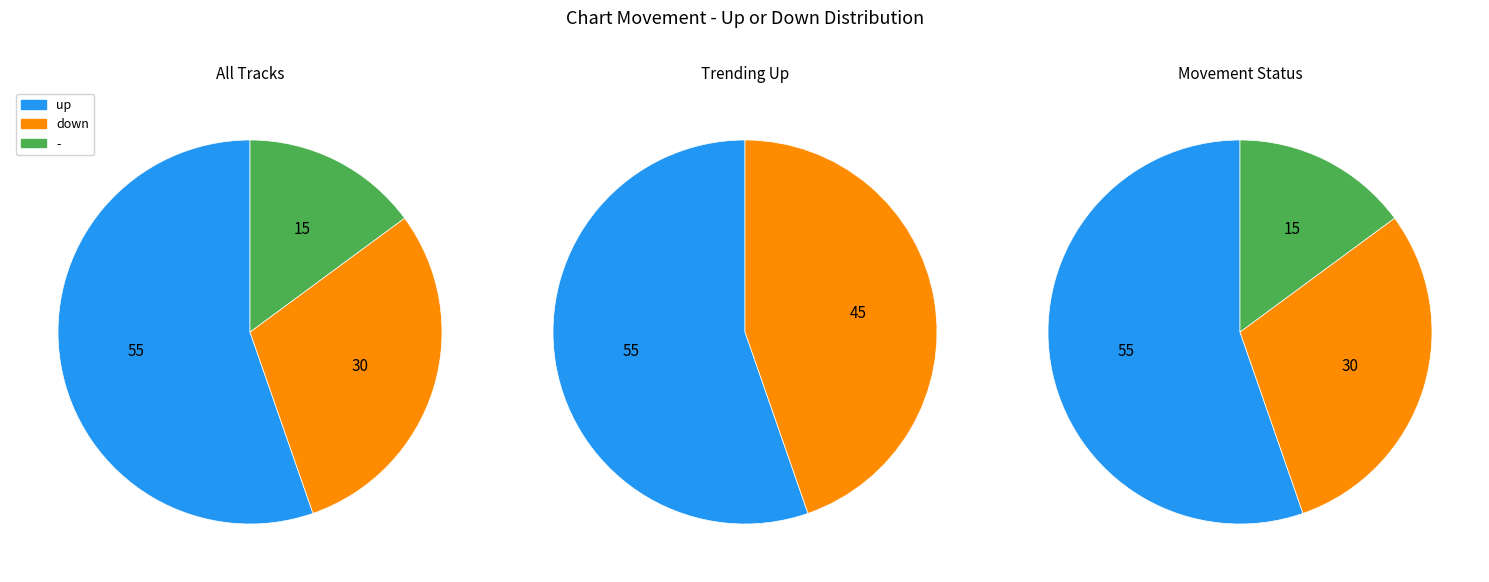

True or false: up accounts for 55% of the total.

True